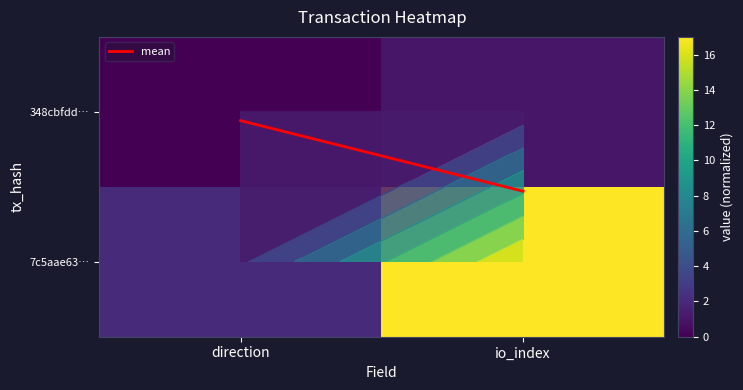

Is the value of mean at io_index greater than the value of 348cbfdd… at io_index?

No